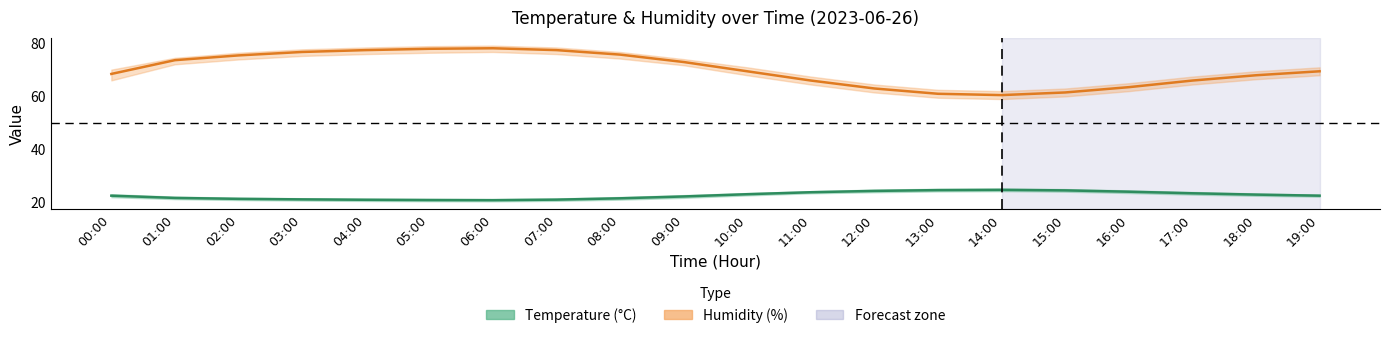

What is the label of the 9th point from the left?

08:00